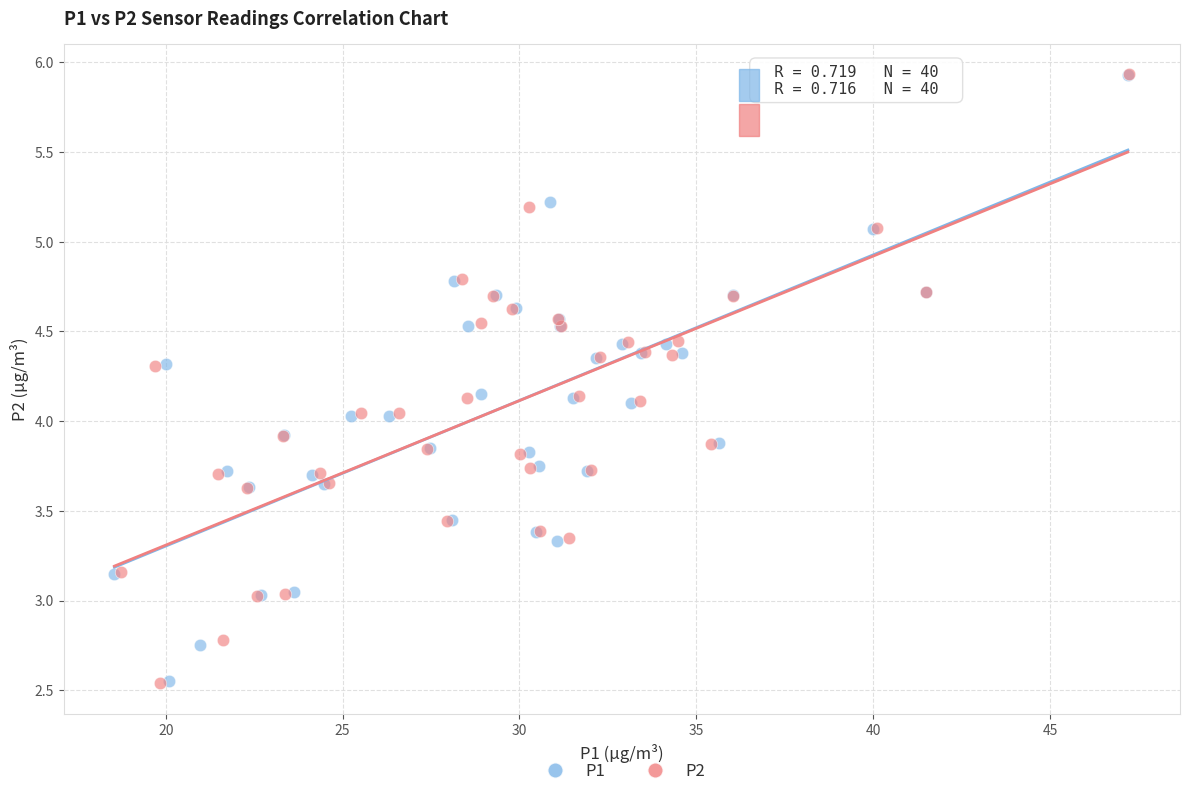

Which series has the widest spread of Y values?

P2